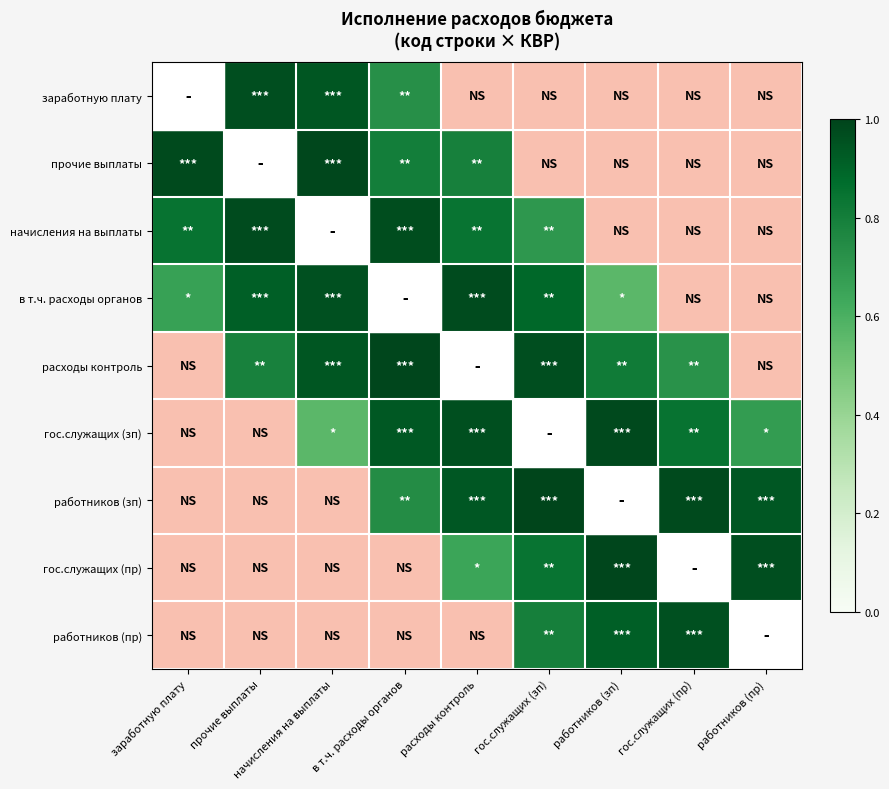

Is the value of прочие выплаты at начисления на выплаты greater than the value of заработную плату at заработную плату?

No